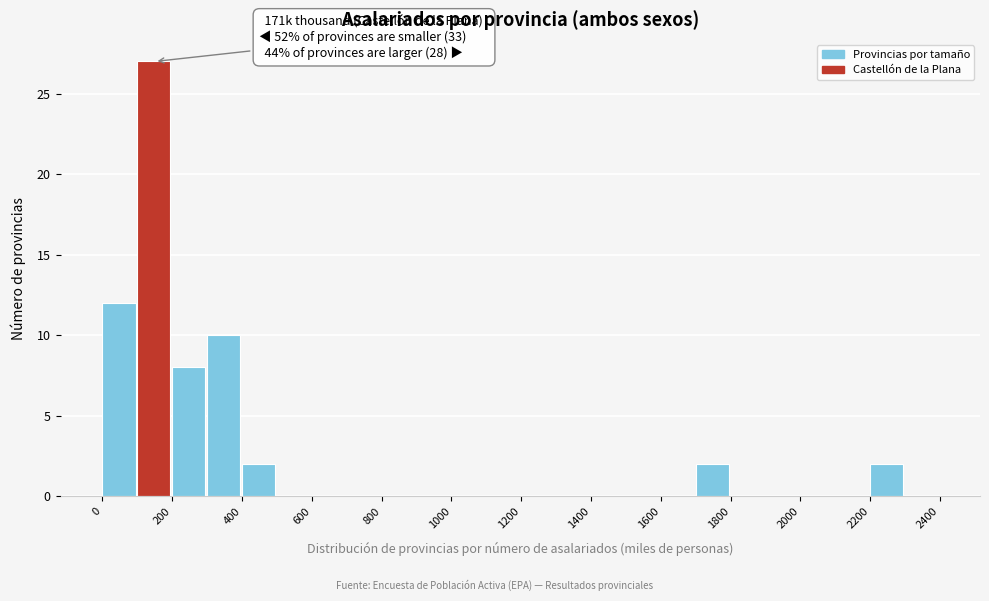

Which range on the x-axis has the tallest bar?

100 to 200